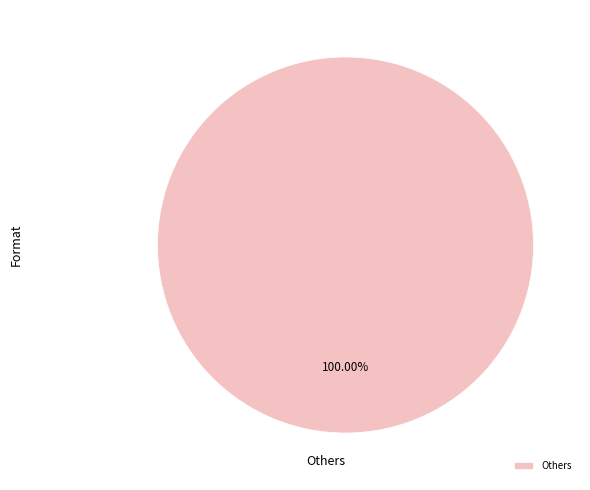

Rank the categories by value from lowest to highest.

Others